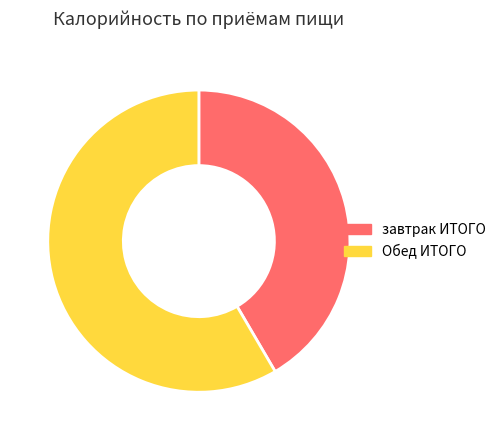

The Обед ИТОГО slice represents 58% of the pie. True or false?

True